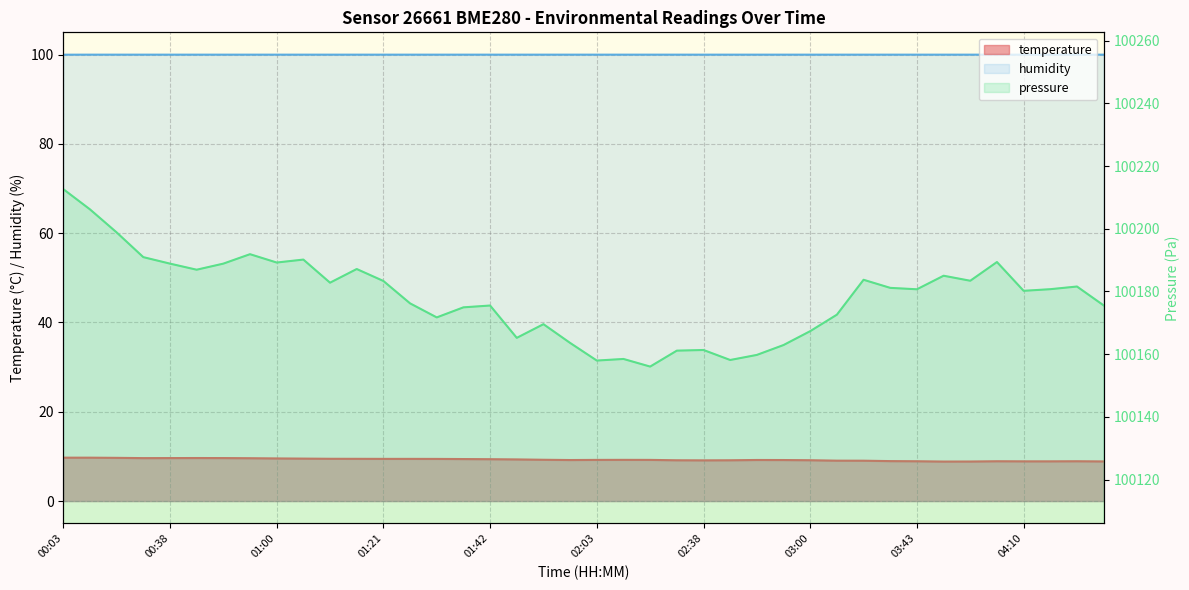

The value of humidity at 01:58 is 45.5. True or false?

False